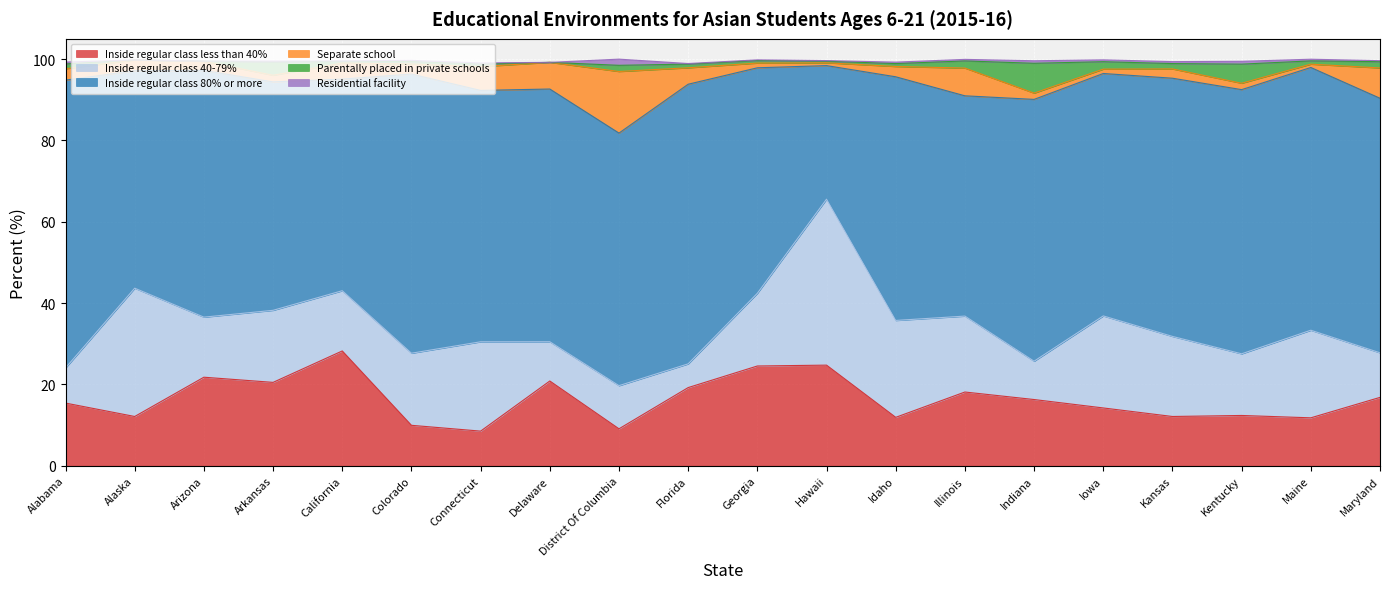

What is the value of the Parentally placed in private schools point at the 19th from the left?

0.8